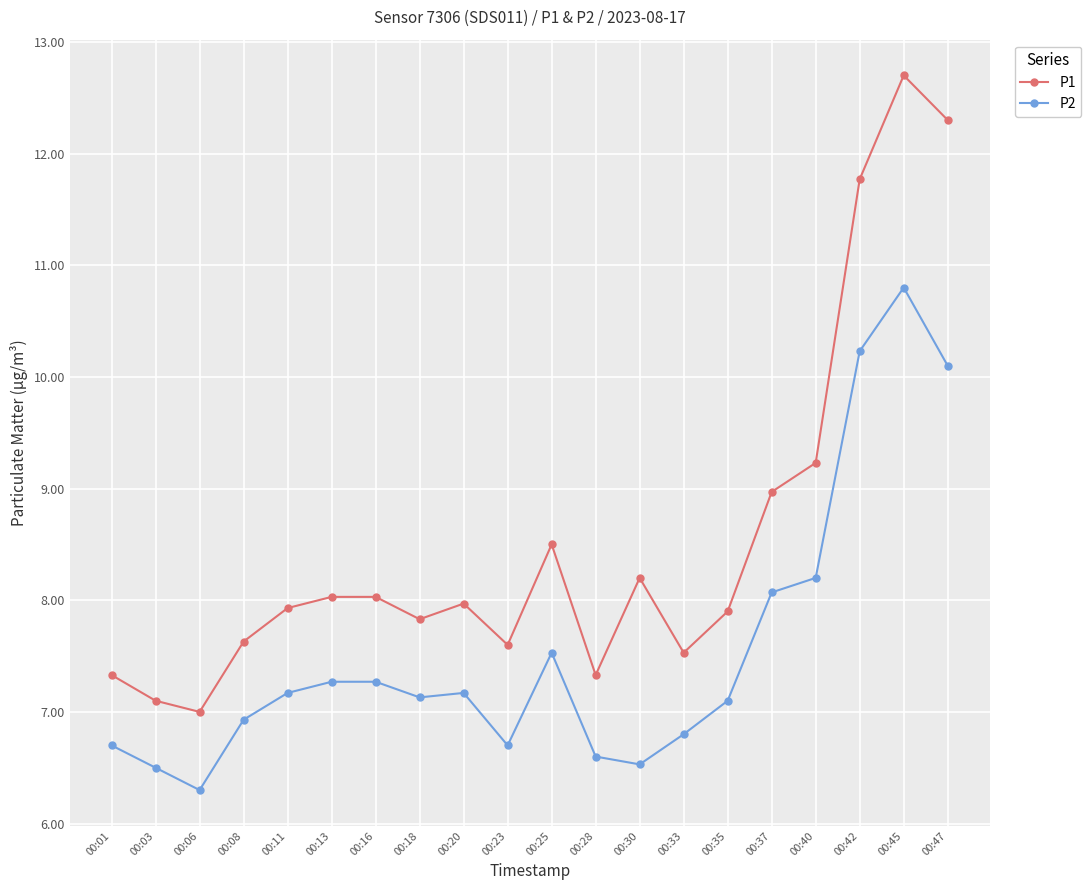

True or false: P1 has a value of 7.3 at 00:28.

True